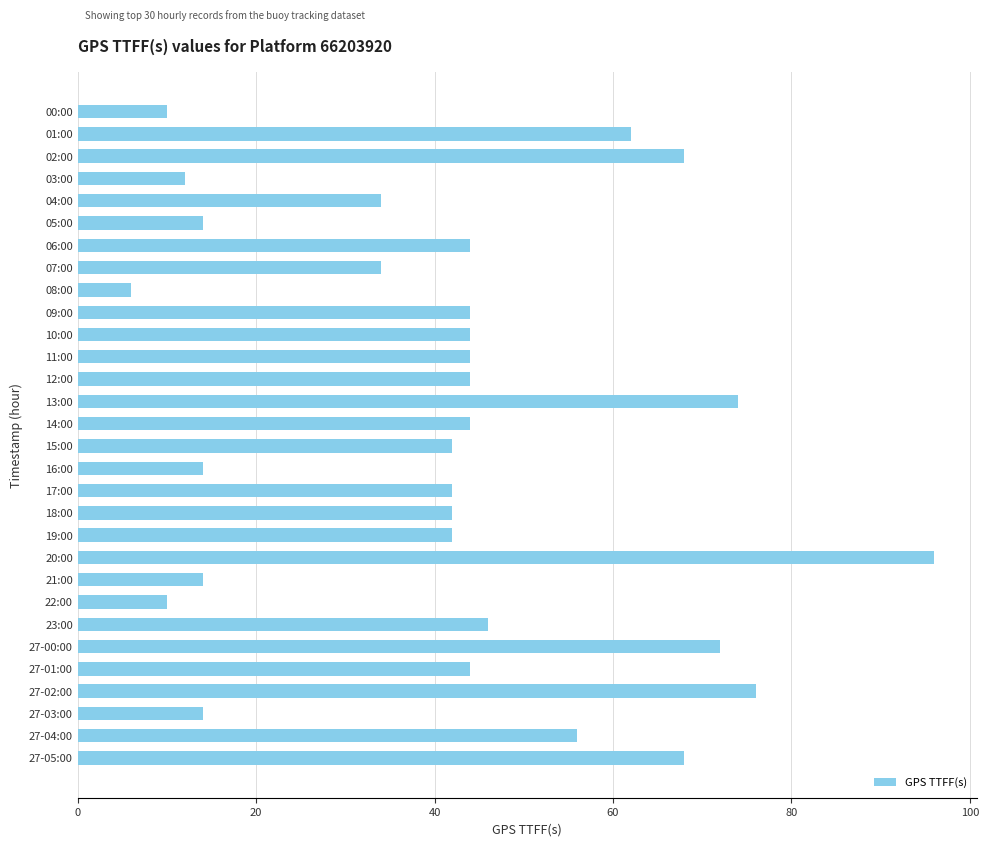

The chart shows a value of 68 at 27-05:00. True or false?

True